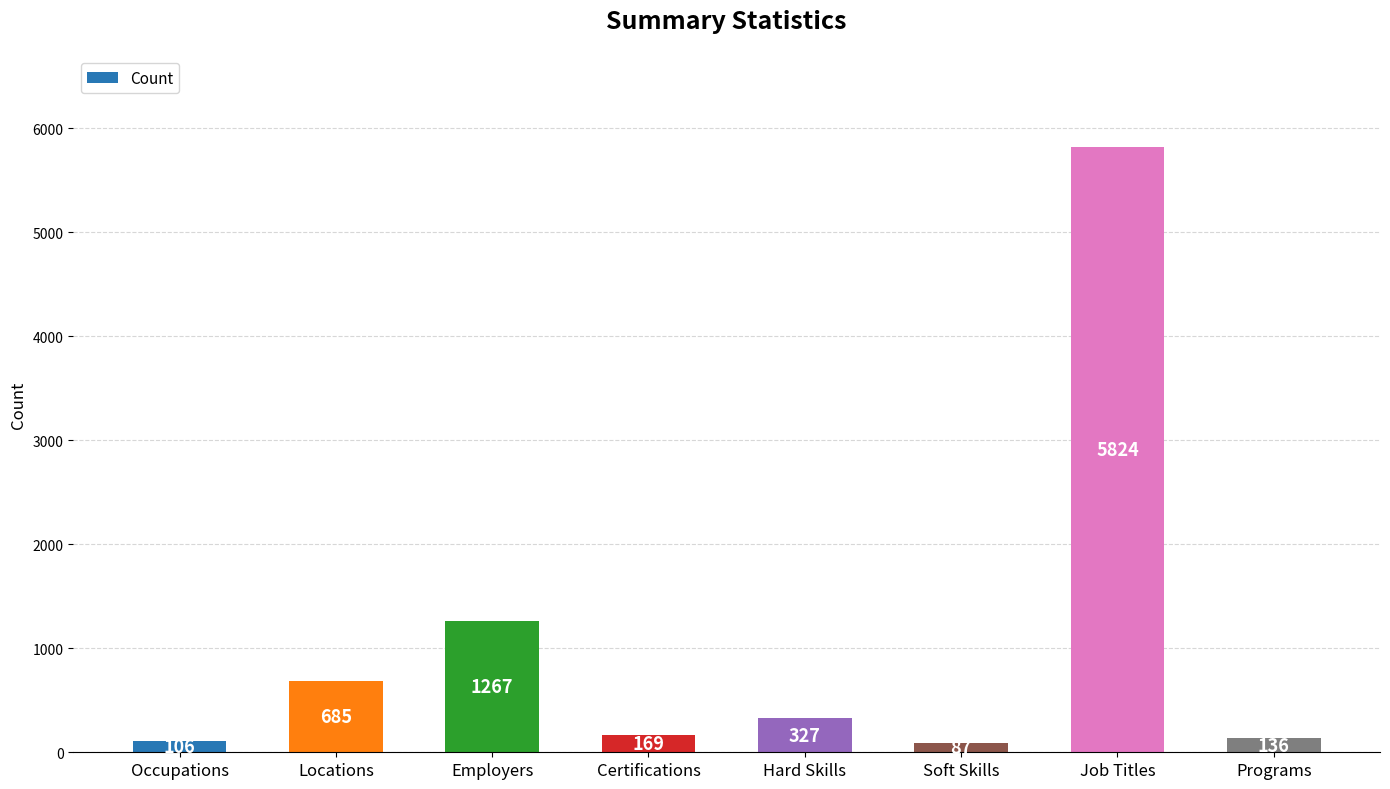

What is the label of the 2nd bar from the right?

Job Titles